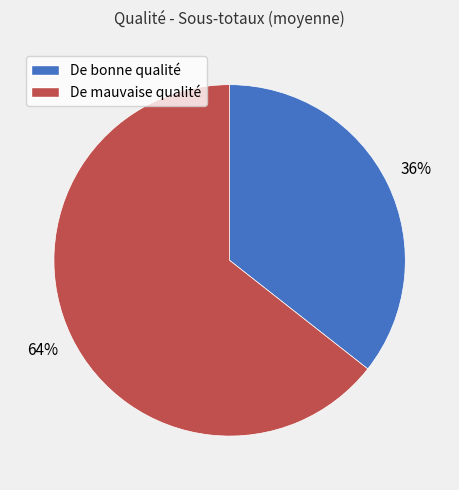

Count the number of slices in the pie.

2